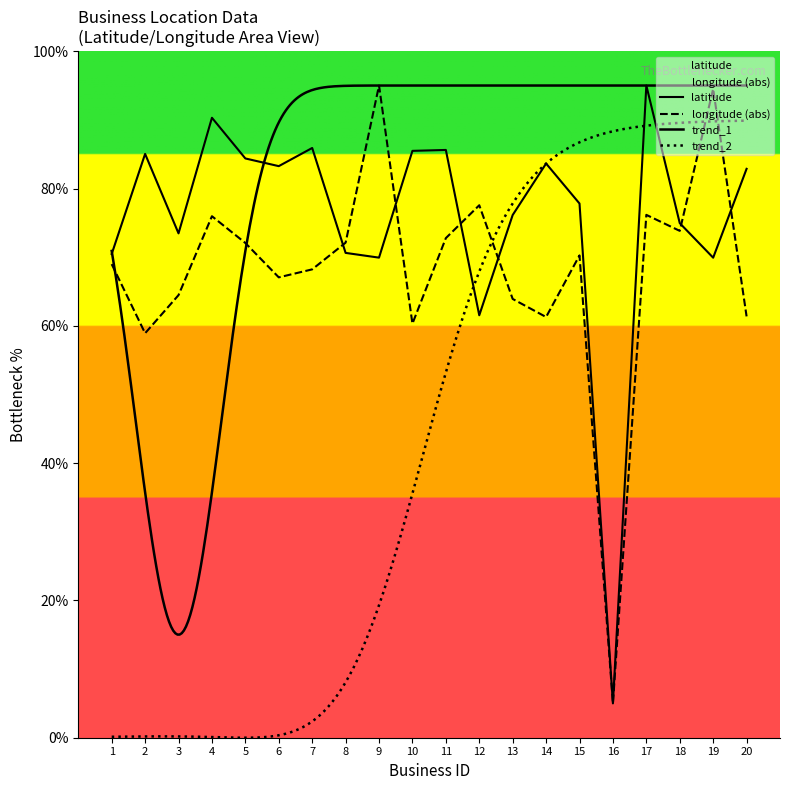

True or false: latitude and longitude cross at least once.

True